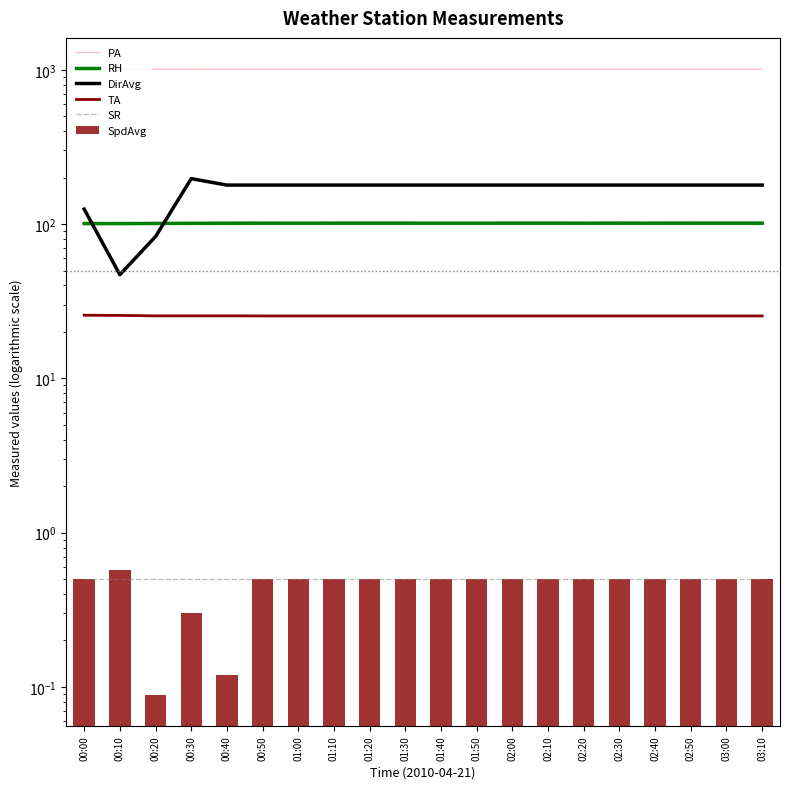

What is the value of the TA bar at the 14th from the left?

25.4